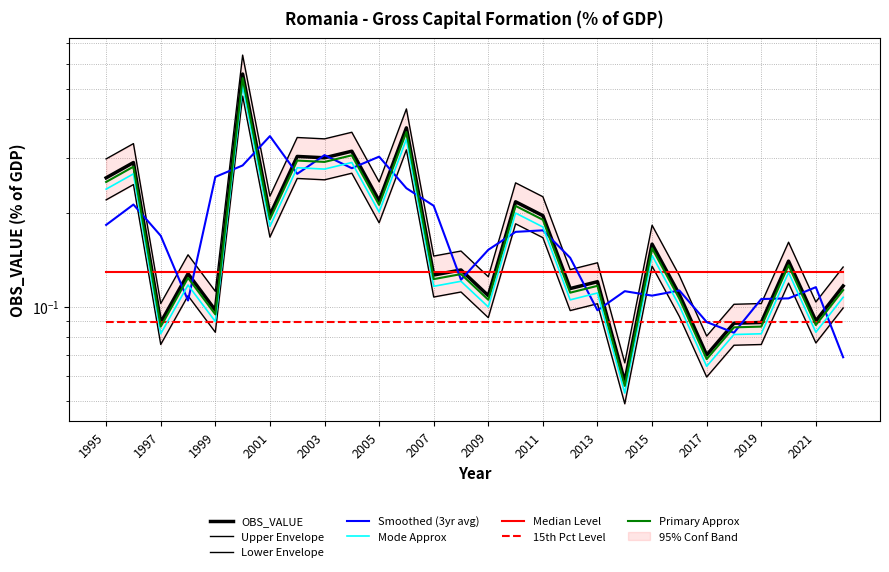

Where is the first local minimum?

1997